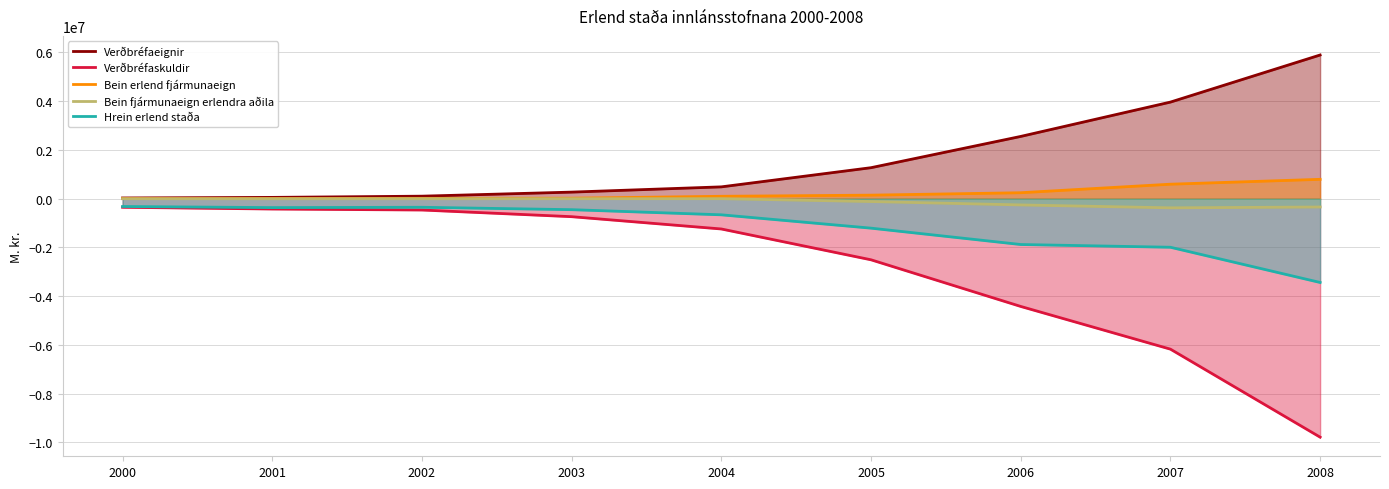

How many data points does each series have?

9